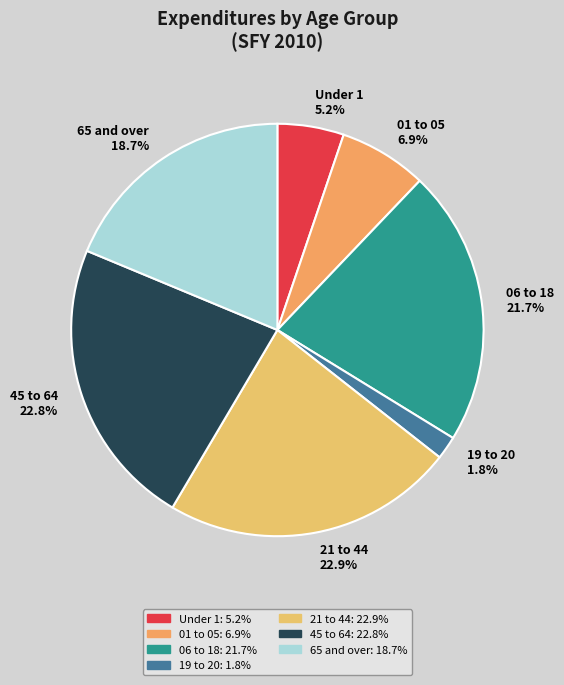

Is there any slice that represents more than half of the pie?

No